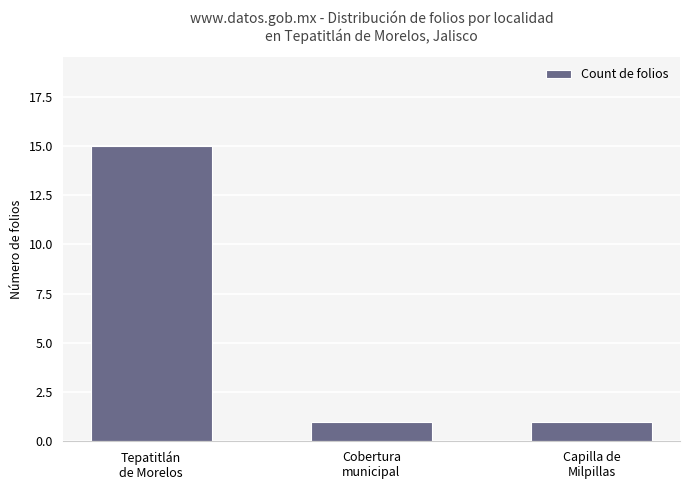

What is the smallest value displayed?

1